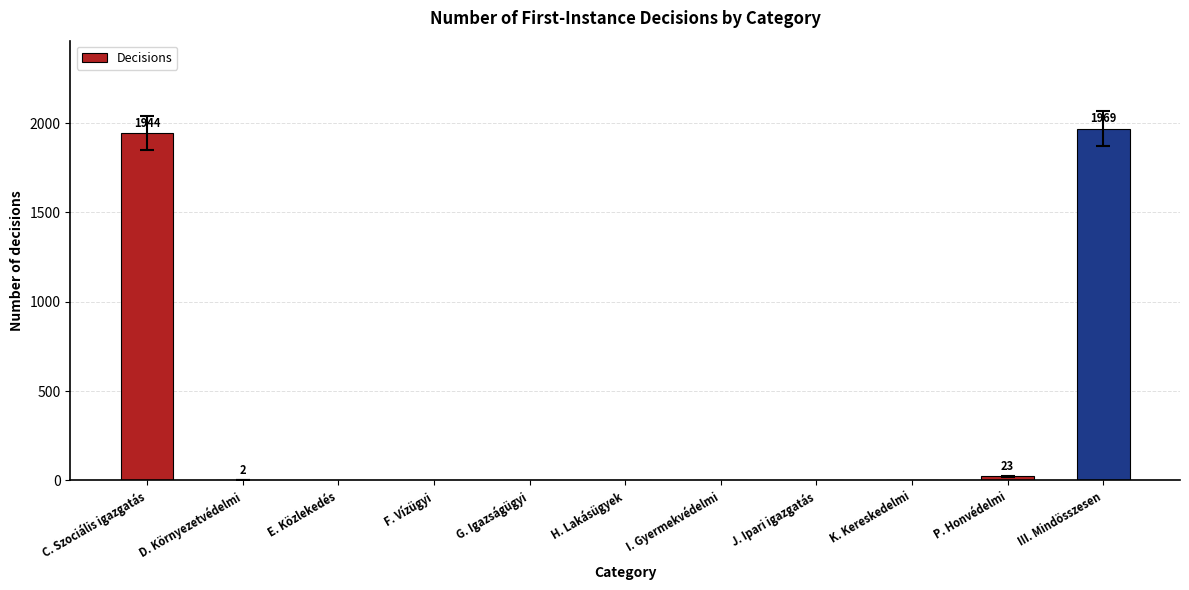

Count the number of categories in the chart.

11